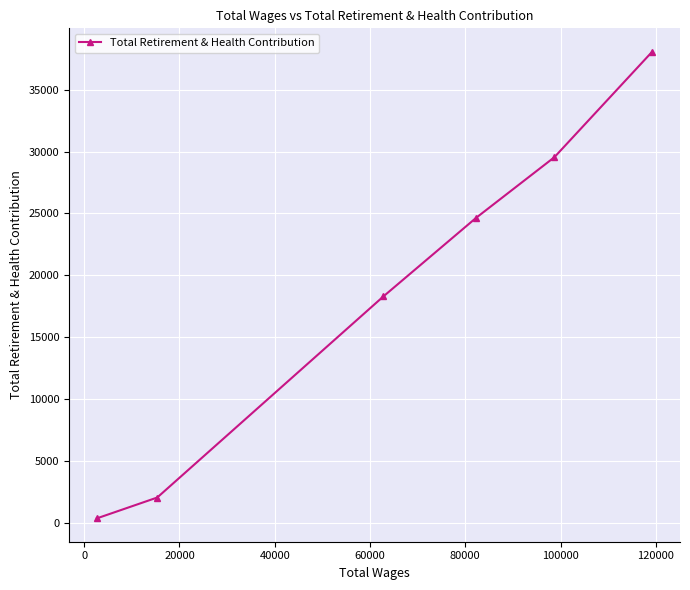

What is the difference between the maximum and second lowest values?

35975